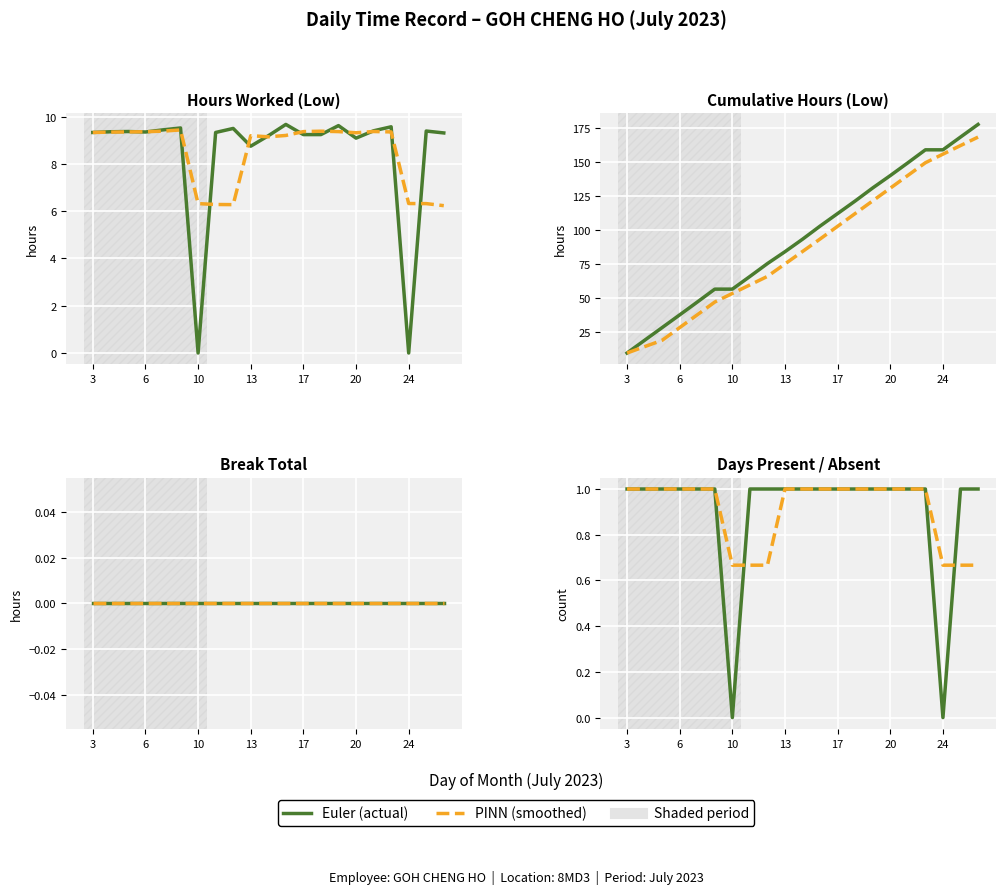

Does the chart display data point markers on the line(s)?

No